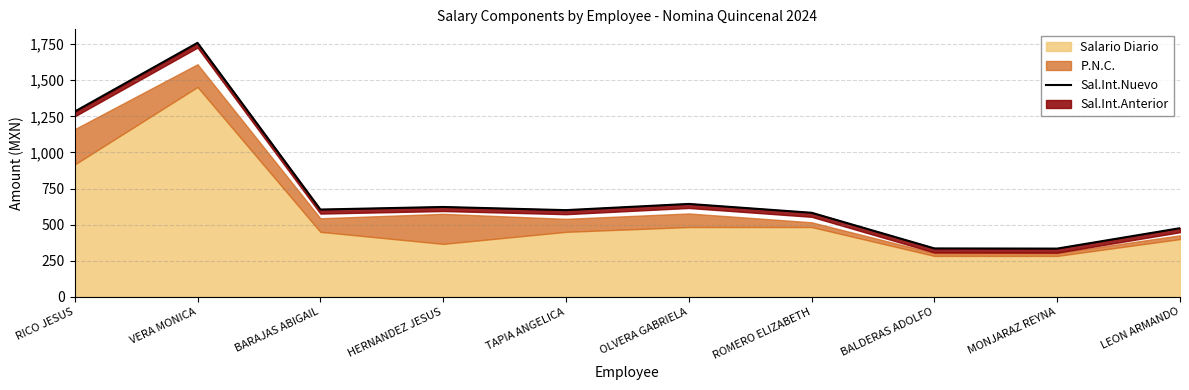

How many values exceed 604?

5